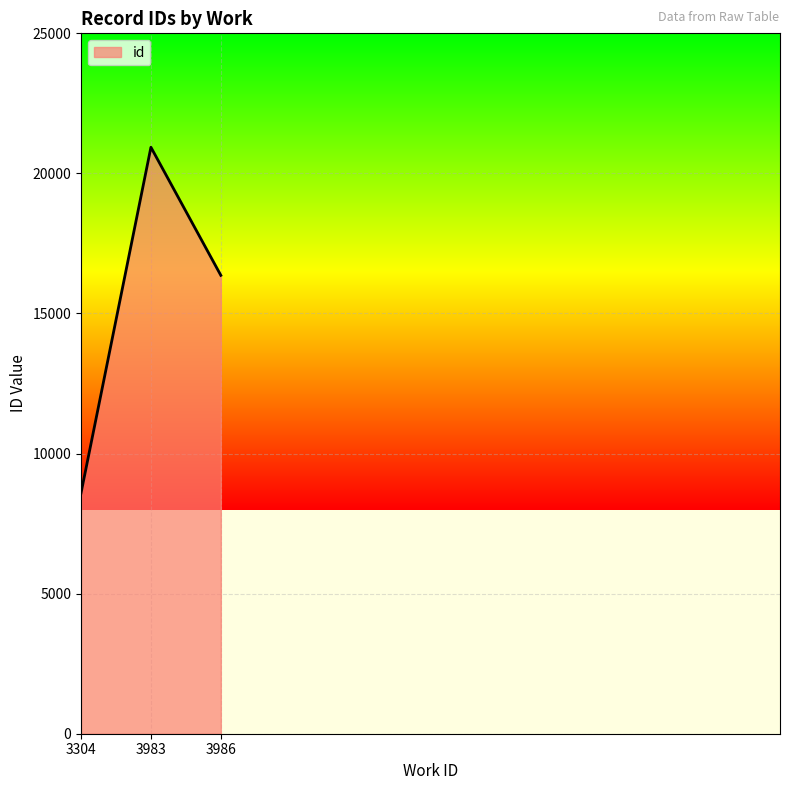

Rank the categories by value from highest to lowest.

3983, 3986, 3304